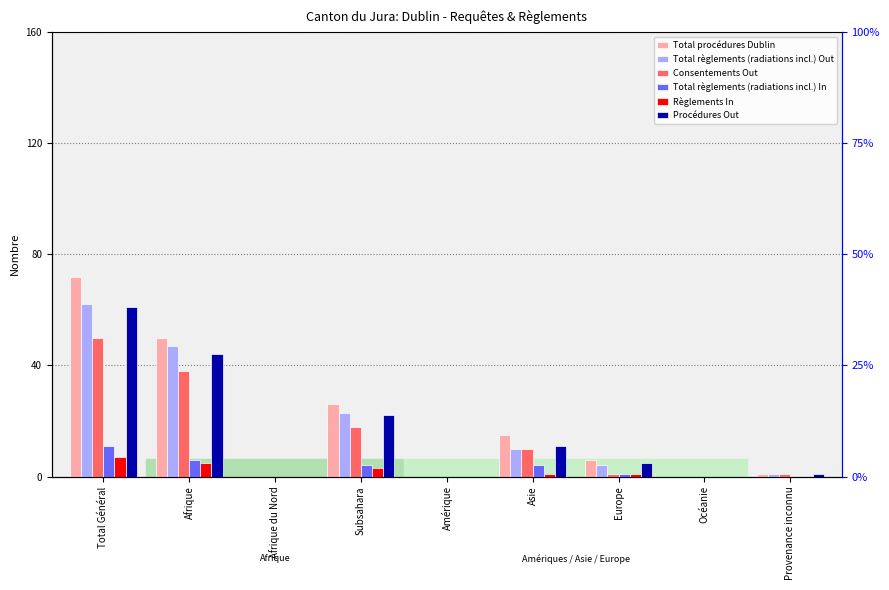

What are all the series names shown in the legend?

Total procédures Dublin, Total règlements (radiations incl.) Out, Consentements Out, Total règlements (radiations incl.) In, Règlements In, Procédures Out